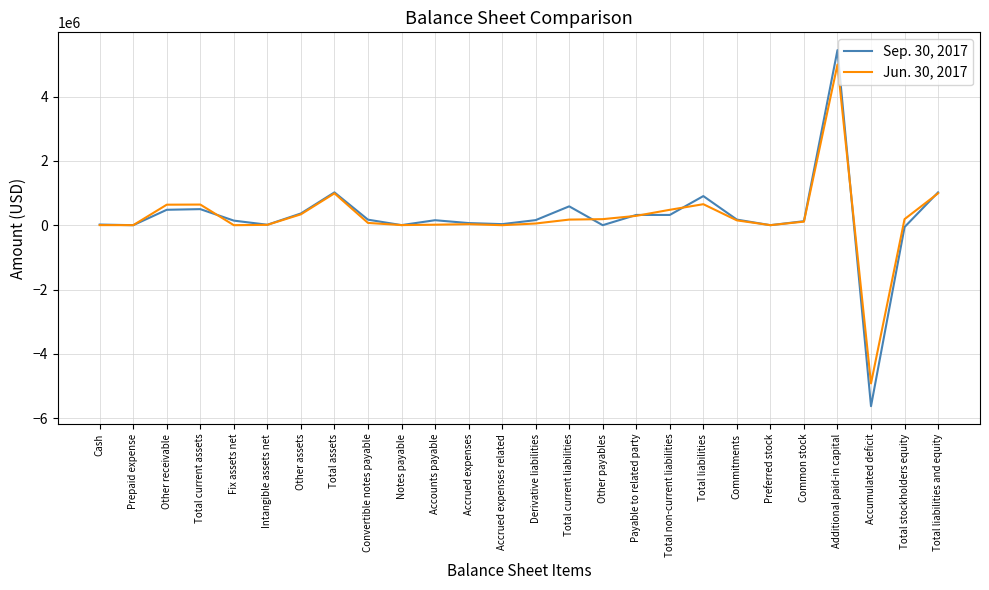

What is the maximum value shown in the chart?

5444594